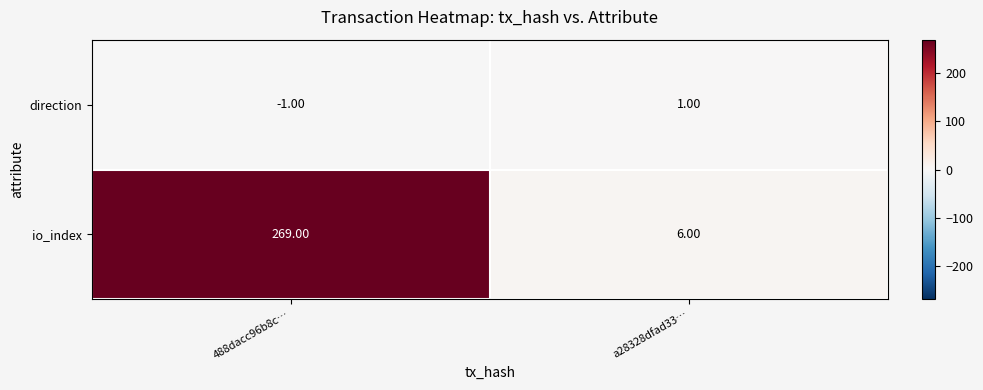

Which series has the widest spread of values?

io_index